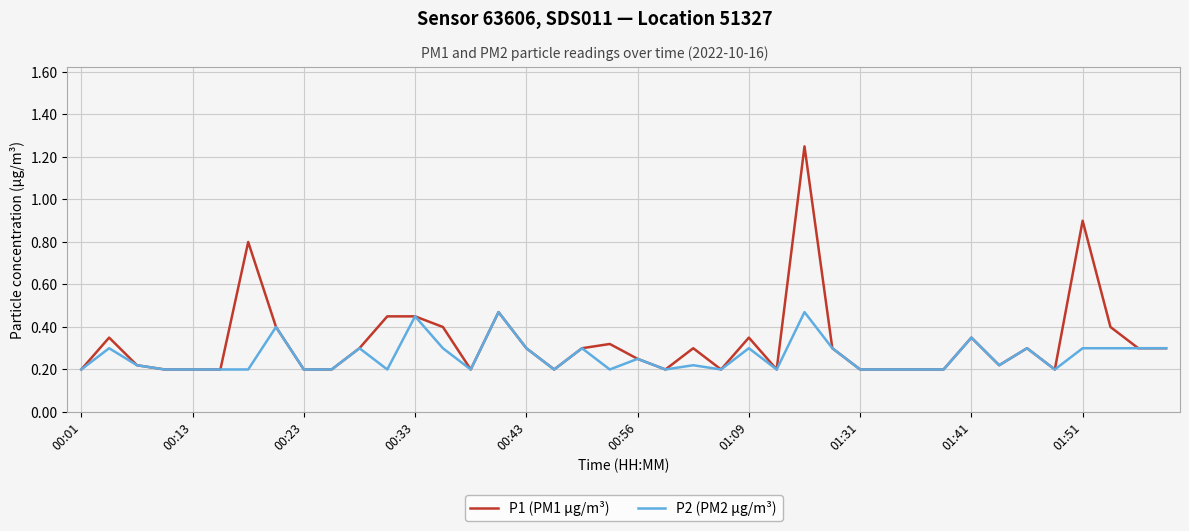

Which series has the largest total across all categories?

P1 (PM1 µg/m³)